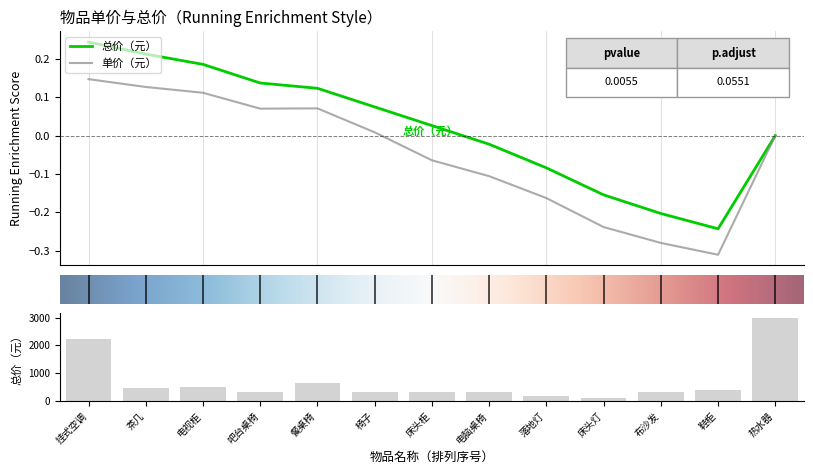

What is the value of the 2nd bar from the left?

480